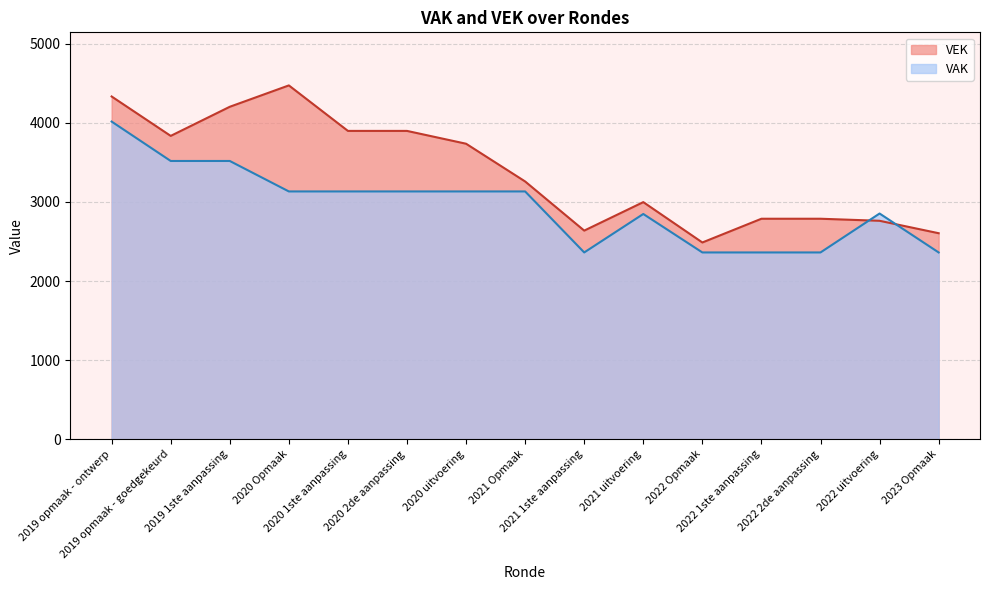

Is the value of VAK at 2019 1ste aanpassing greater than the value of VEK at 2020 2de aanpassing?

No